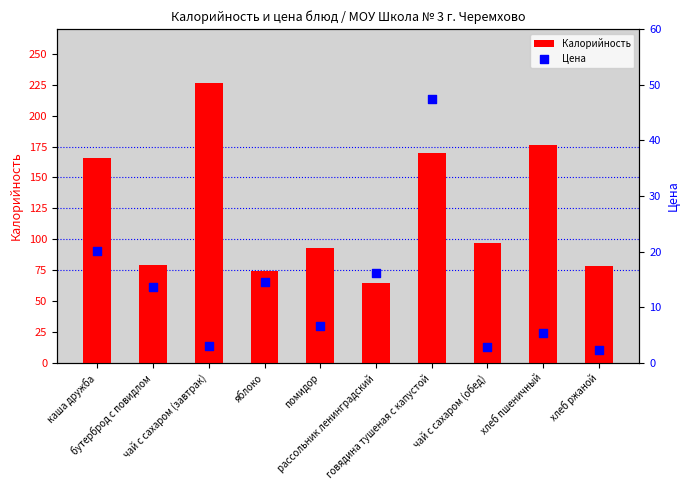

Which series reaches the maximum Y coordinate?

Калорийность